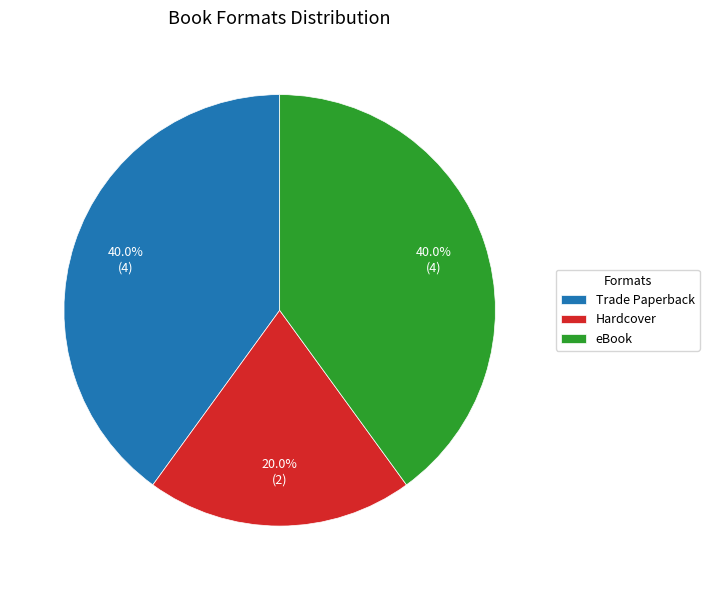

Approximately how many times larger is the value at Trade Paperback compared to Hardcover?

2.0